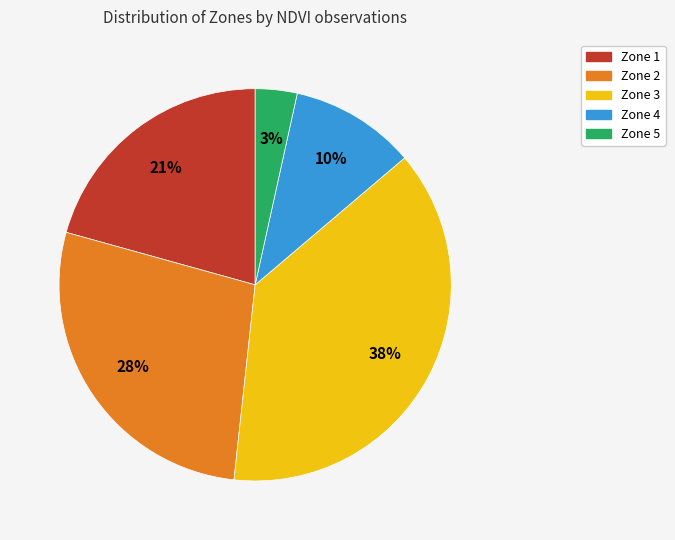

What percentage is the Zone 1 slice, to the nearest percent?

21%